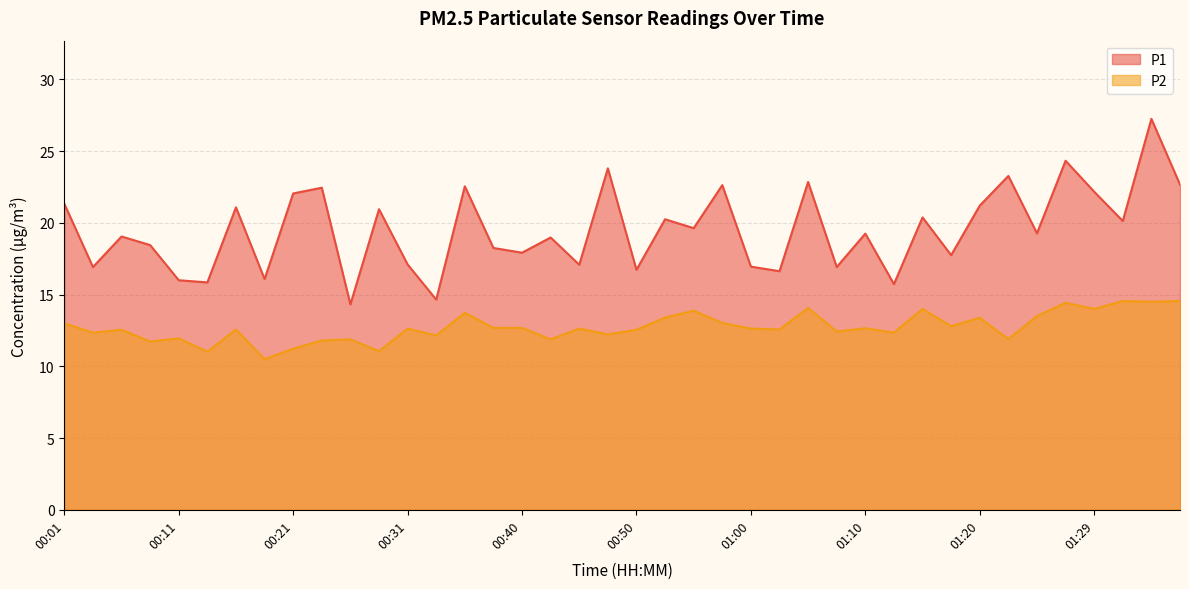

True or false: P1 and P2 cross at least once.

False